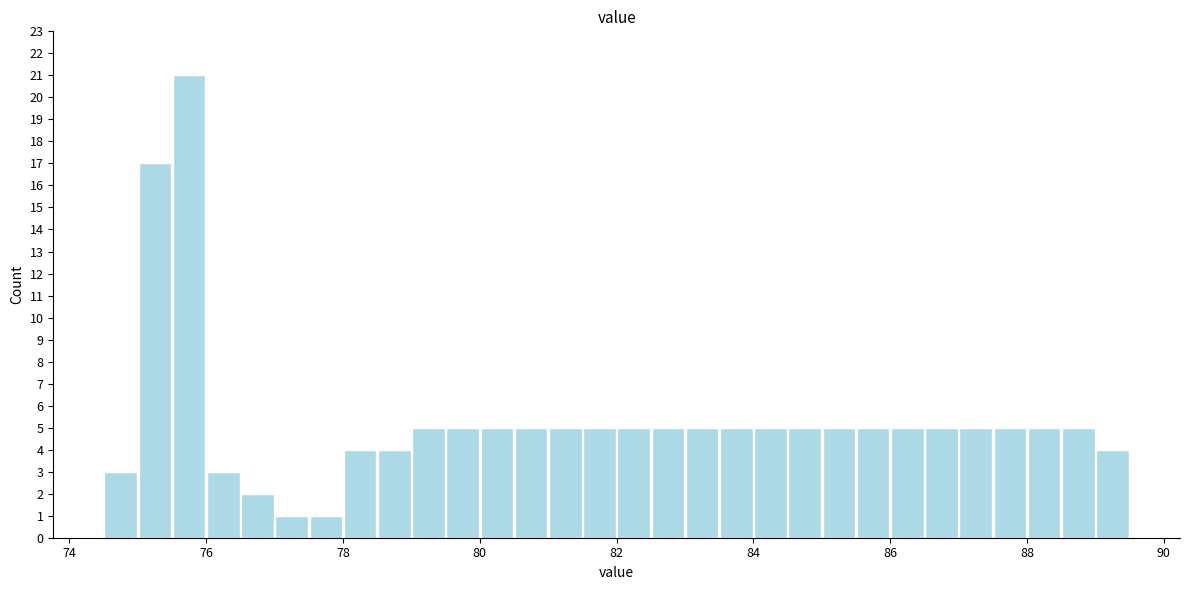

Around what value on the x-axis is the tallest bar? Give the approximate position of its centre, as read against the axis.

75.8